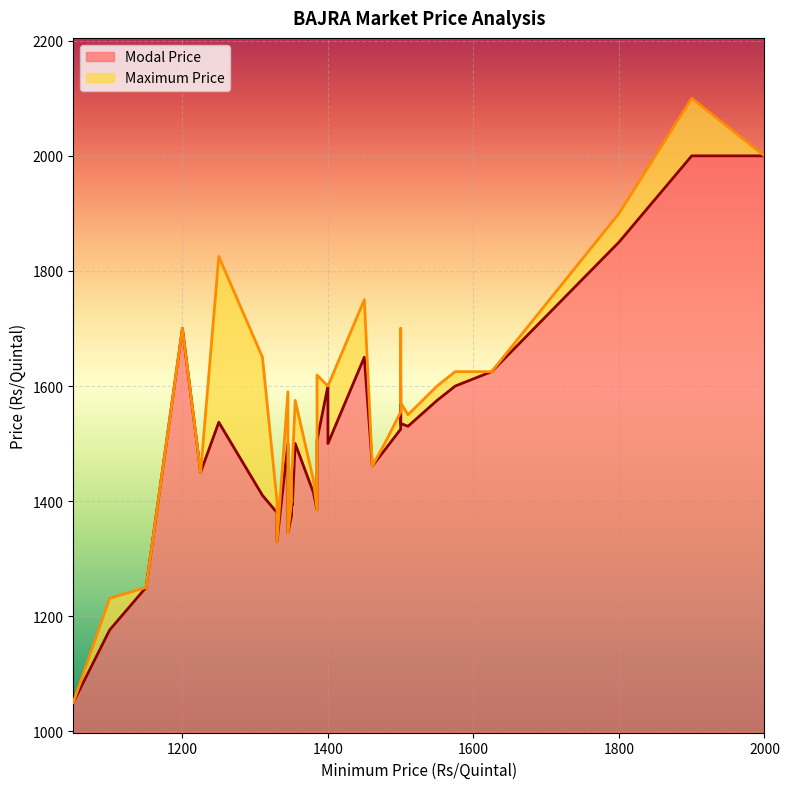

Does the chart display data point markers on the line(s)?

No